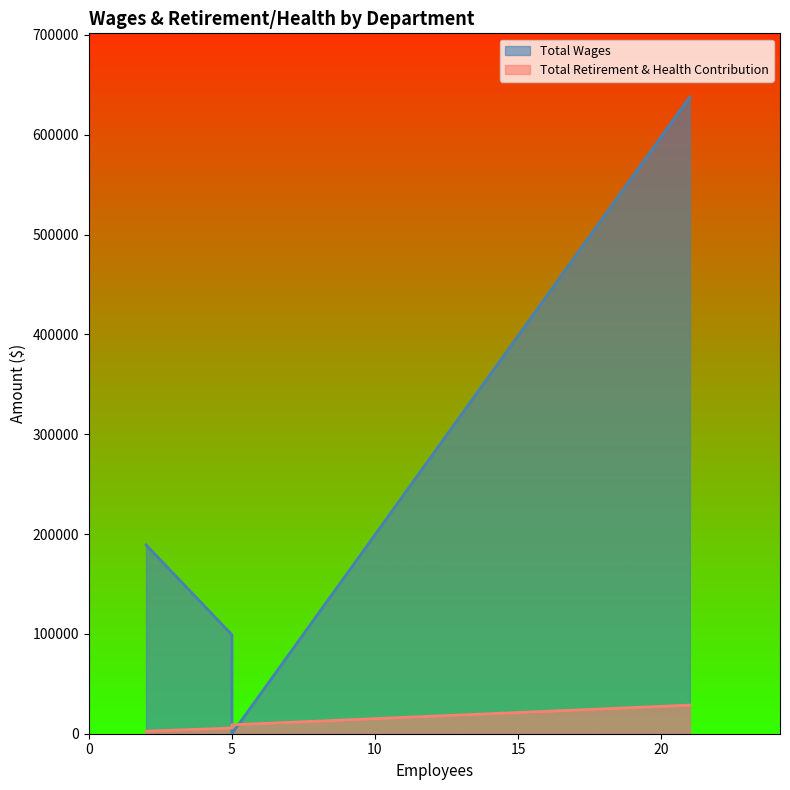

At how many categories does at least one series exceed 577942?

1